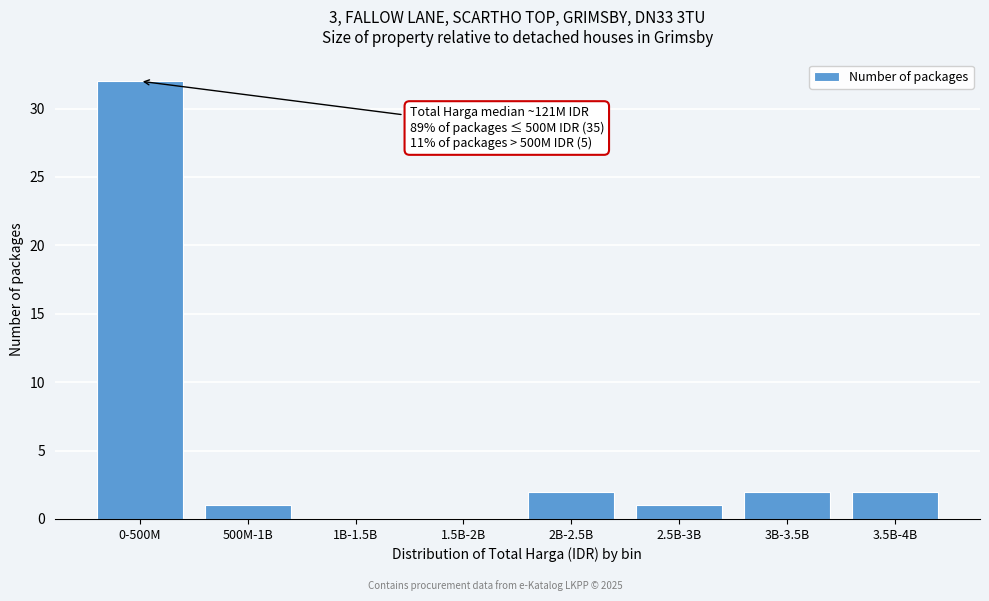

Reading right to left, what are all the values shown in this chart?

3.5B-4B=2	3B-3.5B=2	2.5B-3B=1	2B-2.5B=2	1.5B-2B=0	1B-1.5B=0	500M-1B=1	0-500M=32